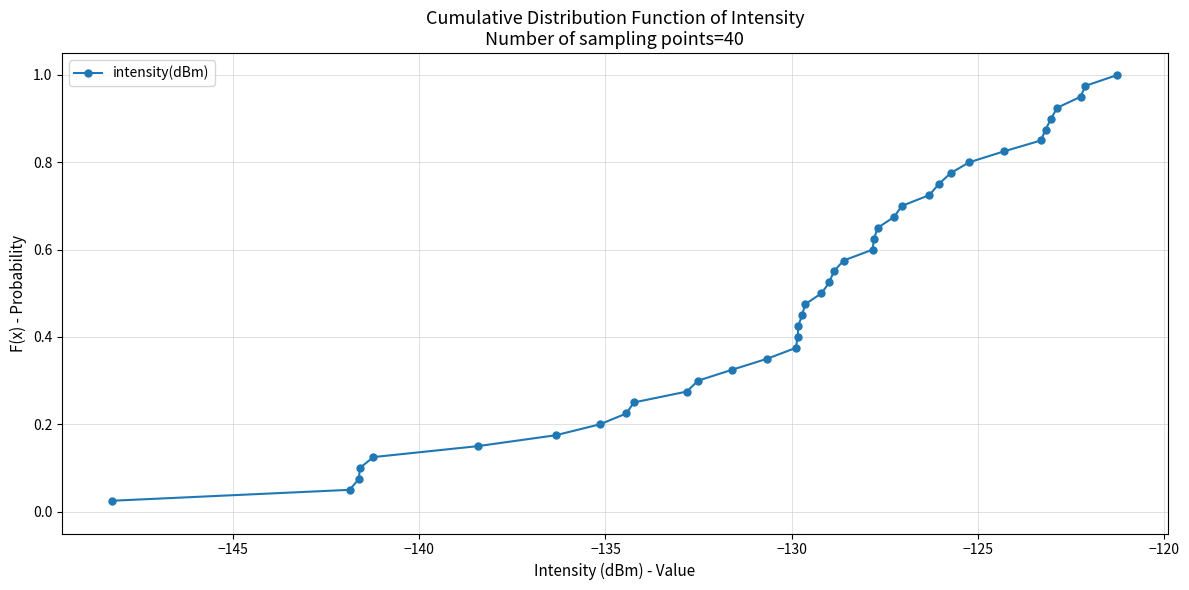

How many data points does each series have?

40